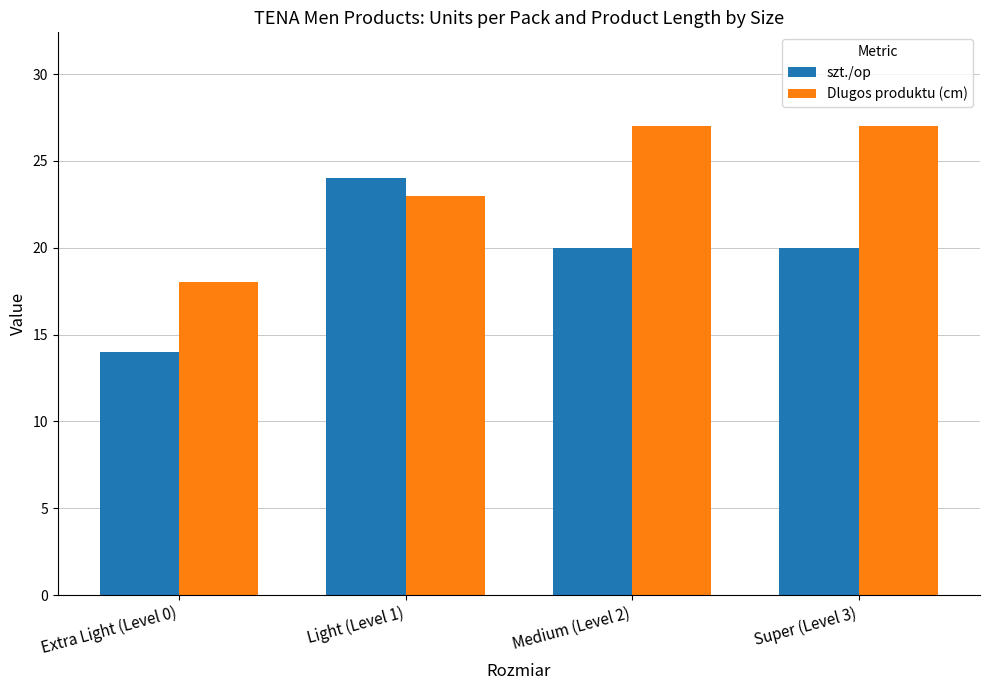

How many categories are shown in the chart?

4